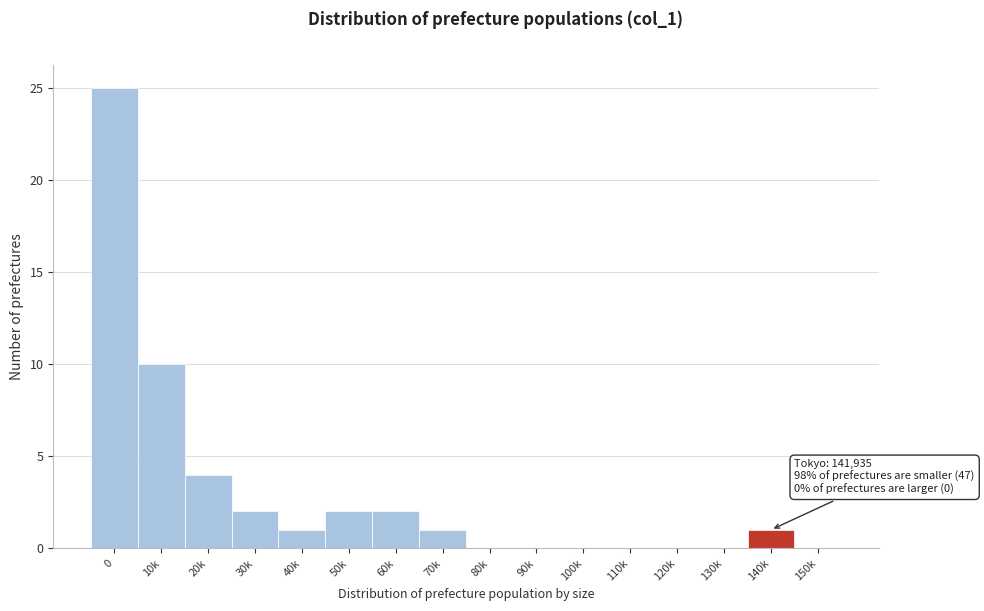

Reading right to left, extract all data points from this chart.

150k=0	140k=1	130k=0	120k=0	110k=0	100k=0	90k=0	80k=0	70k=1	60k=2	50k=2	40k=1	30k=2	20k=4	10k=10	0=25